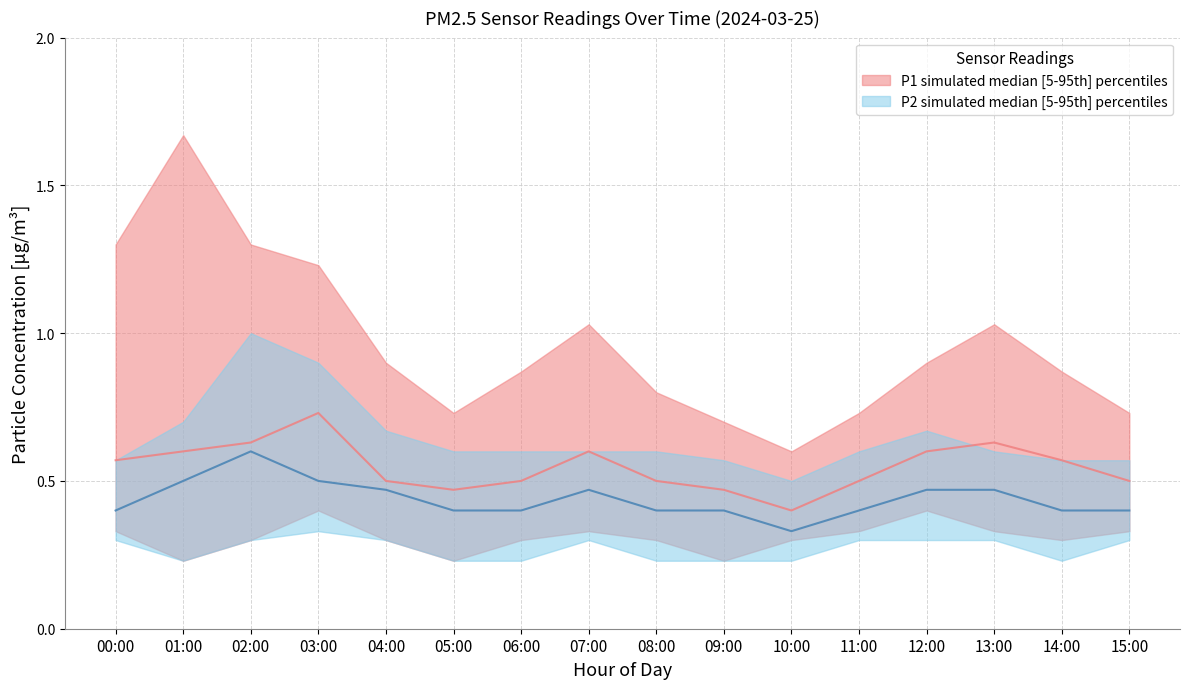

Is this an area chart (filled region under the line)?

No